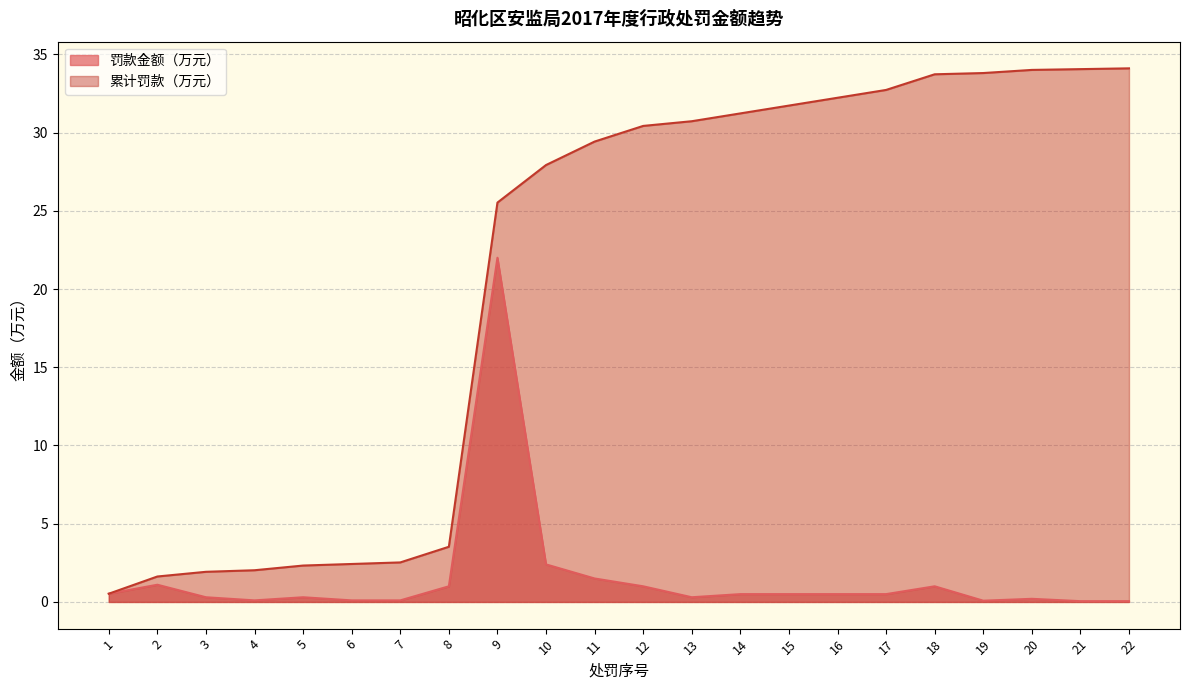

What are all the series names shown in the legend?

罚款金额（万元）, 累计罚款（万元）